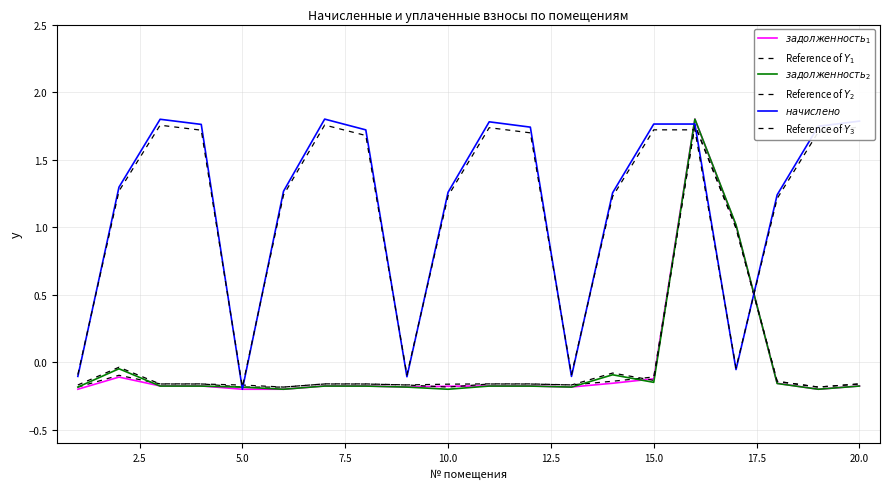

What is the difference between the second highest and second lowest values in the Reference of $Y_3$ series?

1.8